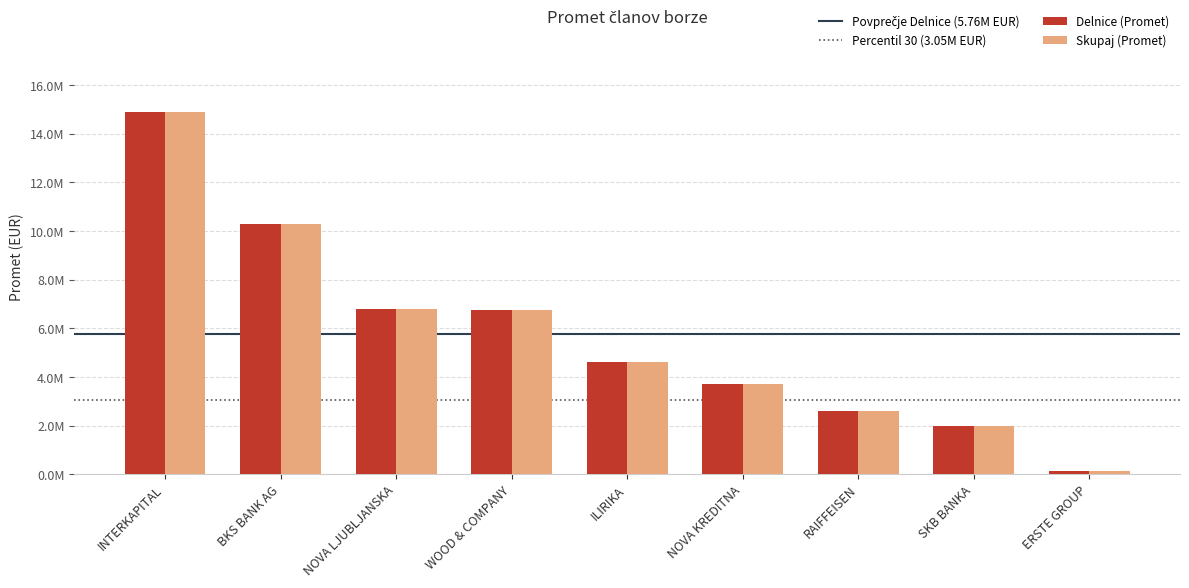

At how many categories does at least one series exceed 3967552?

5